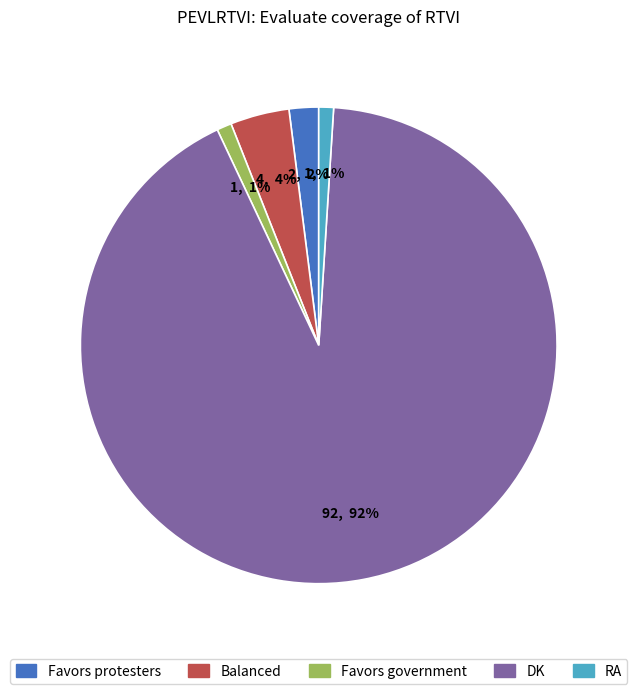

Combined, do Favors protesters and Favors government account for over 50%?

No